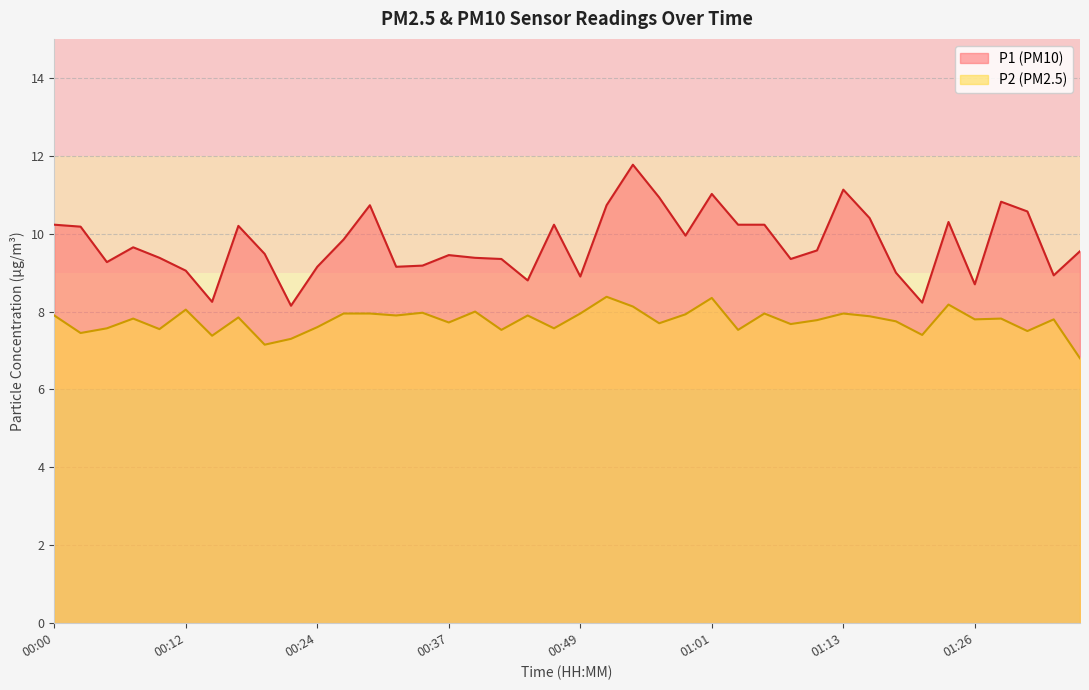

What is the difference between the second highest and second lowest values in the P2 series?

1.2